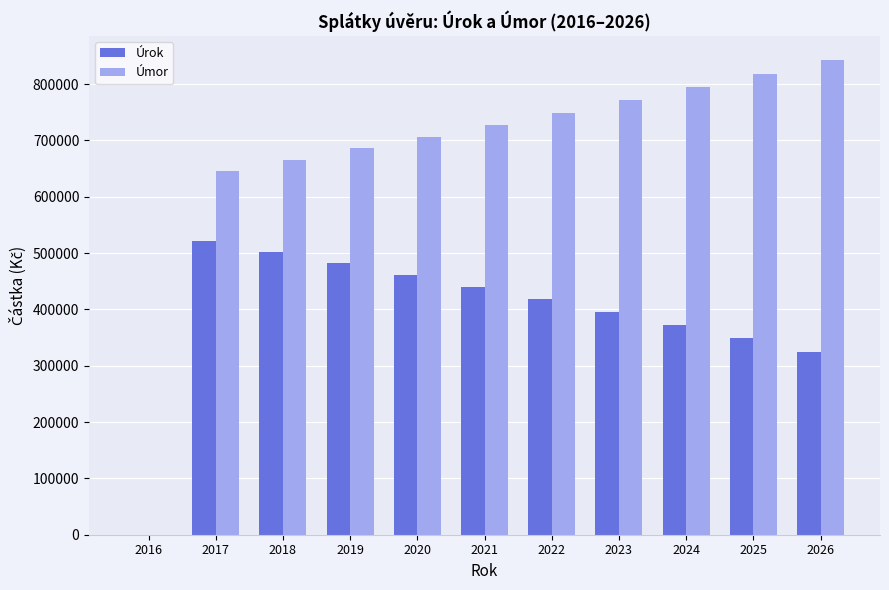

How many data points in Úrok are above 418139?

6